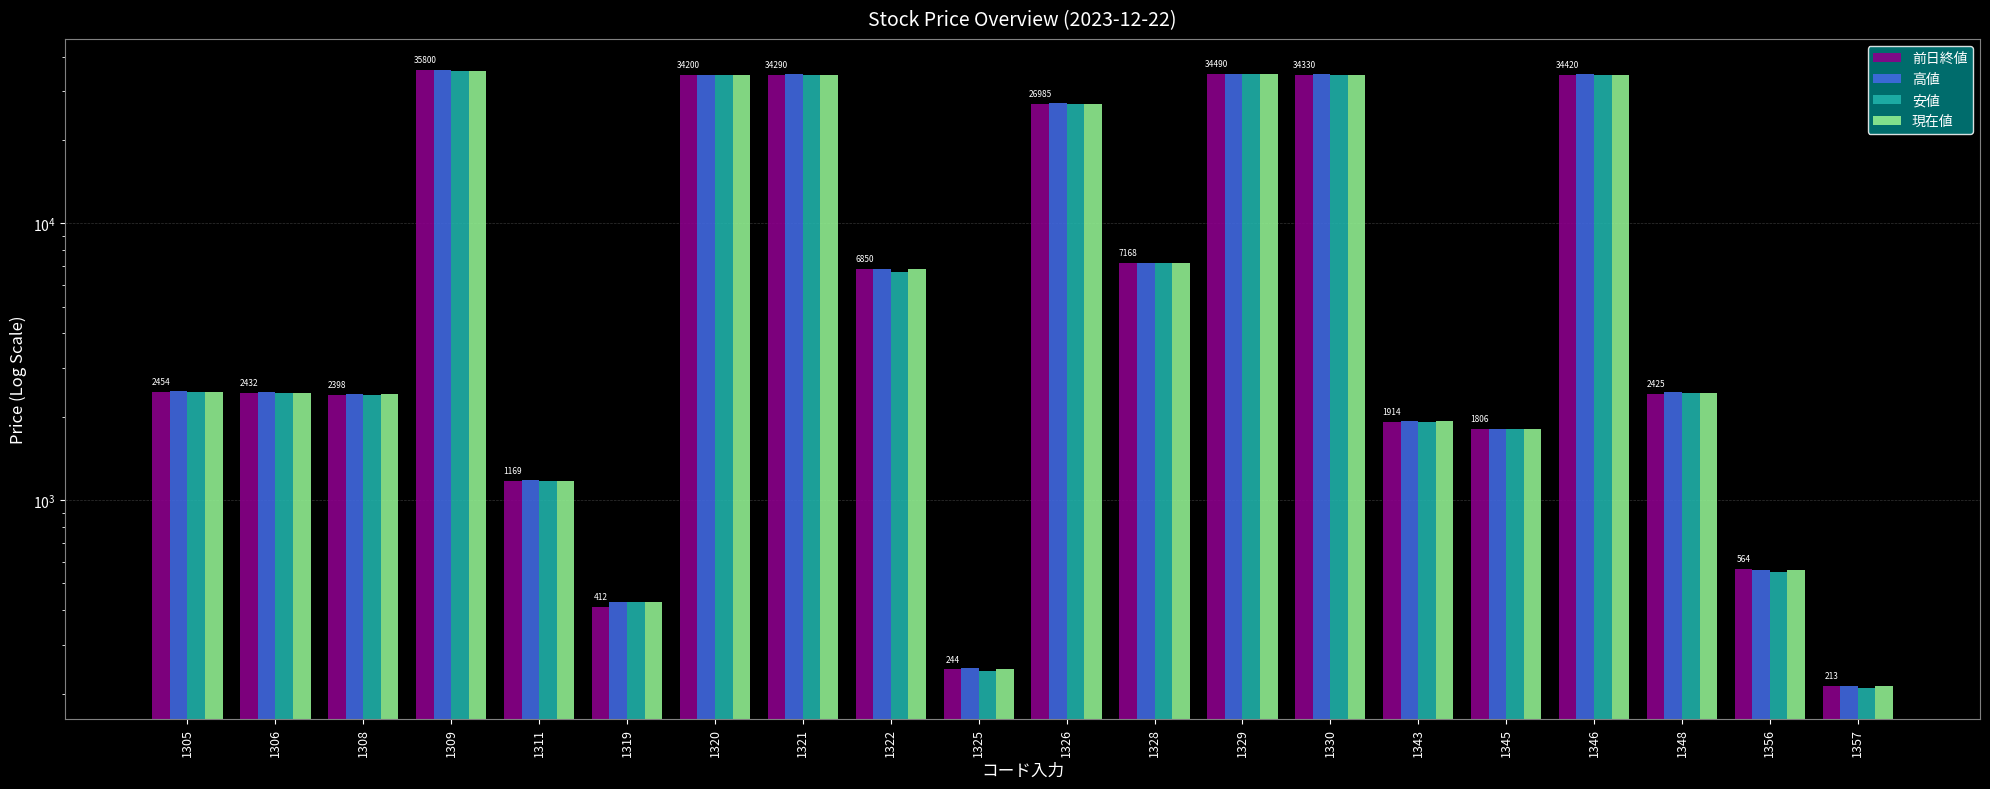

How many groups of bars are there?

20